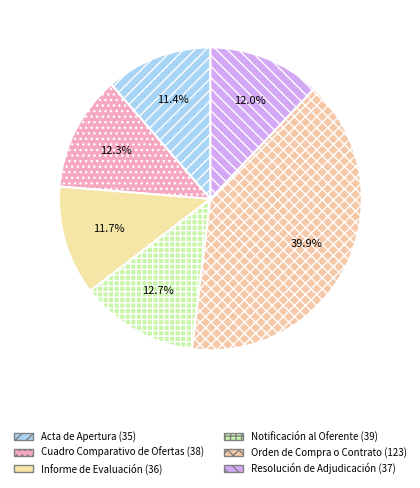

Is it true that Acta de Apertura is 2% of the pie?

False